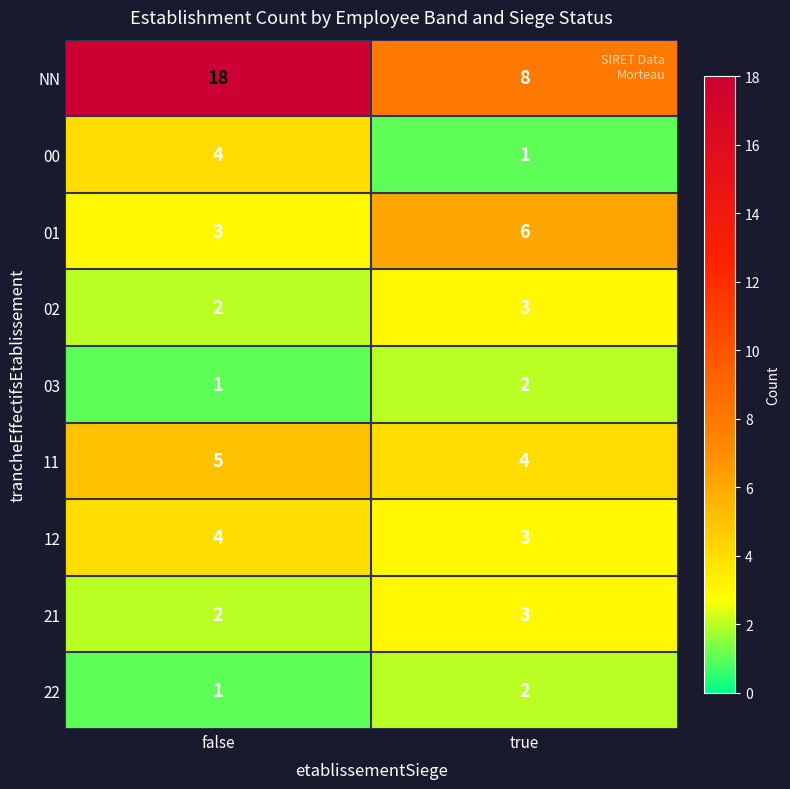

What is the difference between the highest and lowest values at false?

17